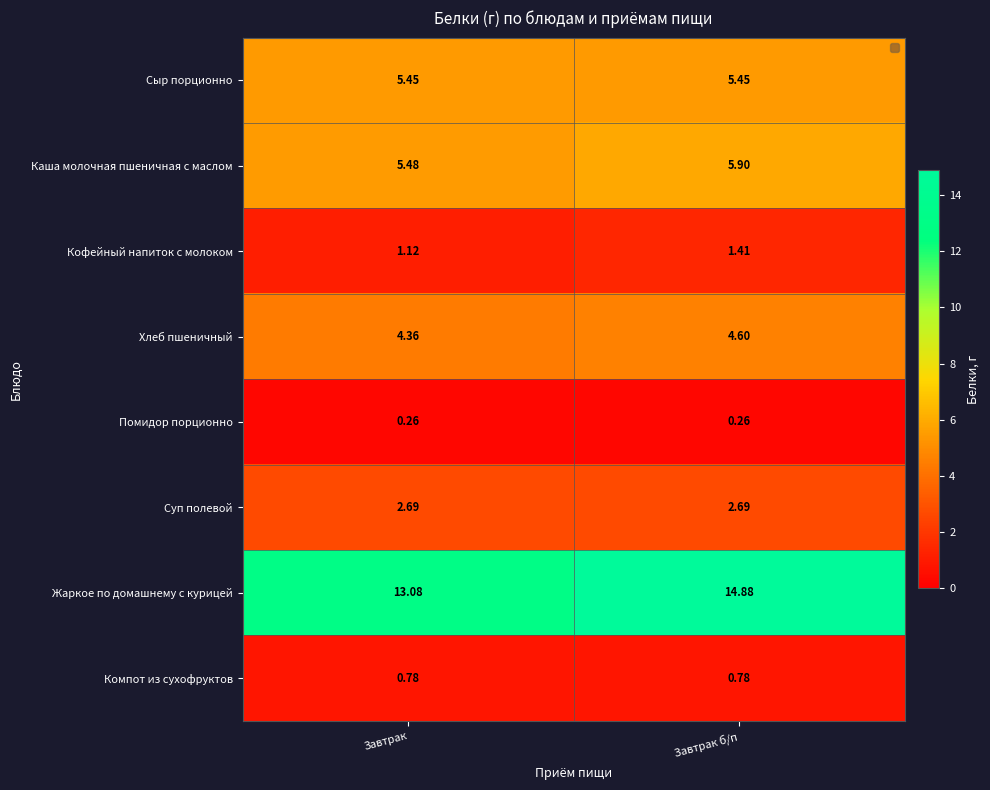

Which series has the largest total across all categories?

Жаркое по домашнему с курицей